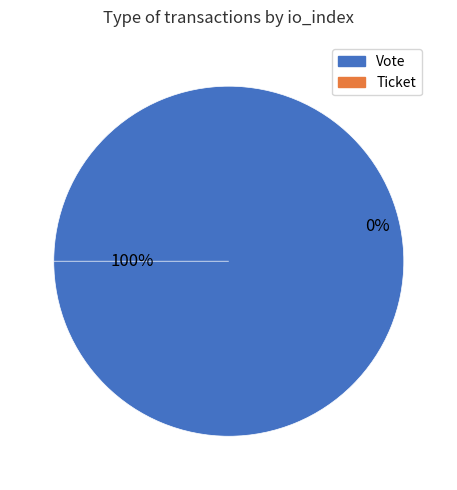

Rank the categories by value from lowest to highest.

Ticket, Vote